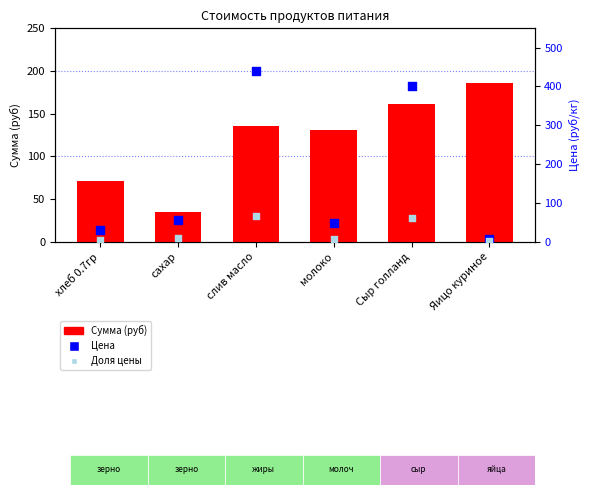

Is the value of Цена at Сыр голланд greater than the value of Доля цены at хлеб 0.7гр?

Yes